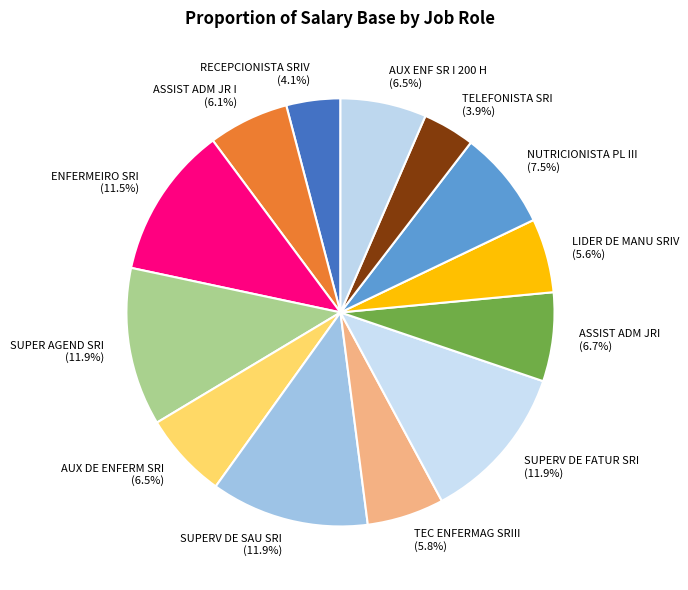

What portion of the pie excludes TELEFONISTA SRI?

96.1%